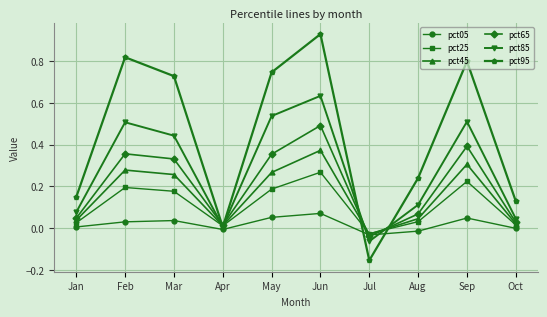

Which label corresponds to the smallest value in the chart?

Jul